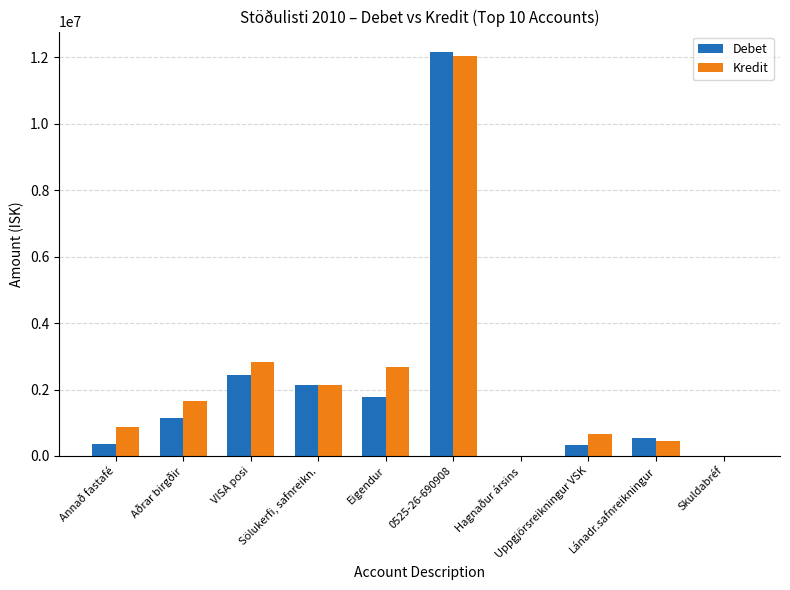

Which series has the widest spread of values?

Debet